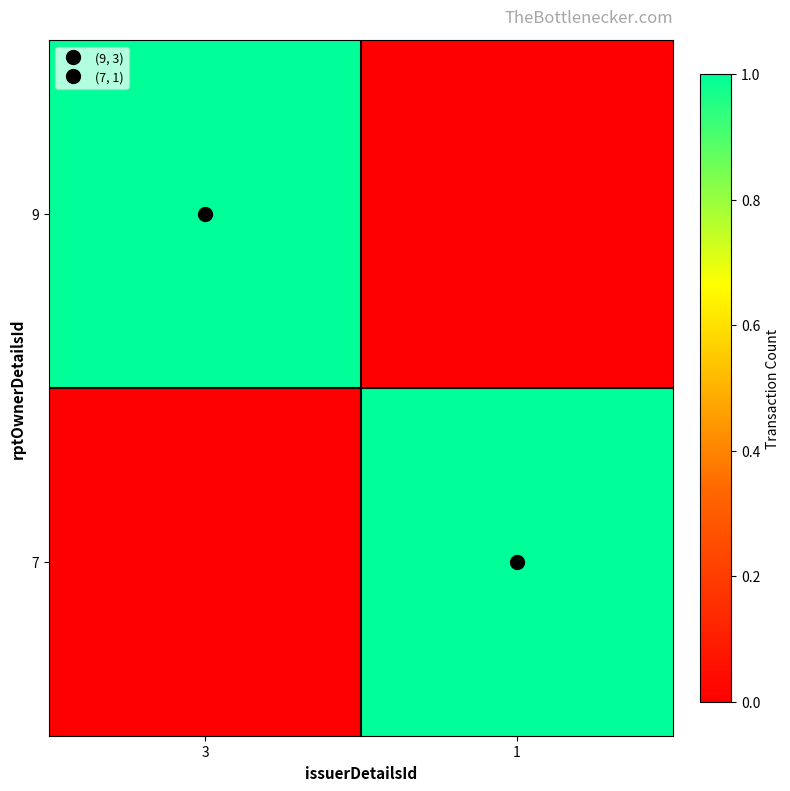

Rank the series at 1 from lowest to highest value.

9, 7